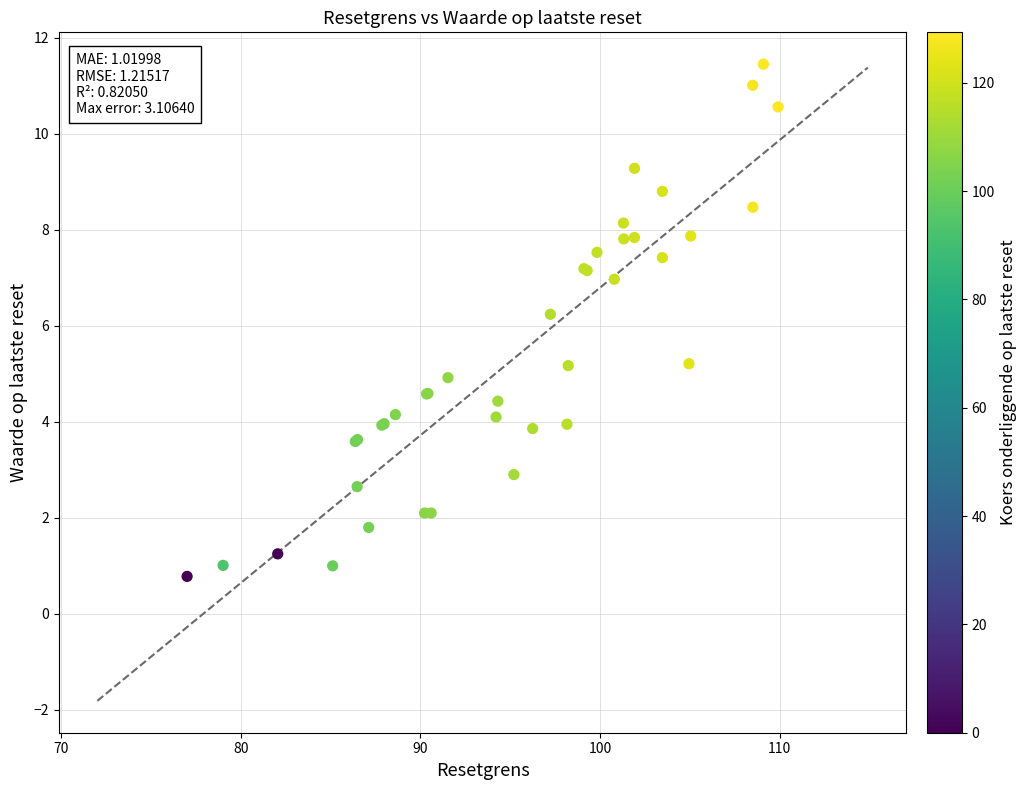

What Y value in the scatter plot is closest to 6?

6.2